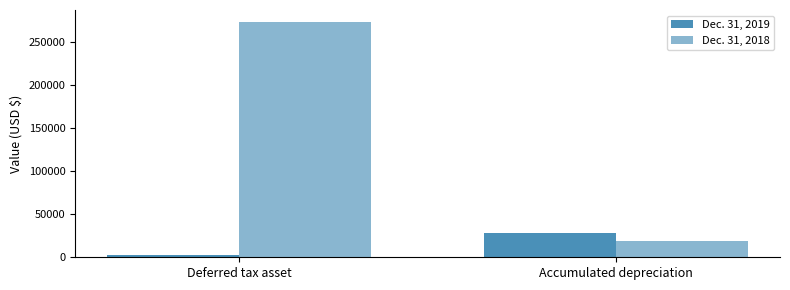

How many values in the Dec. 31, 2018 series are below 273009?

1